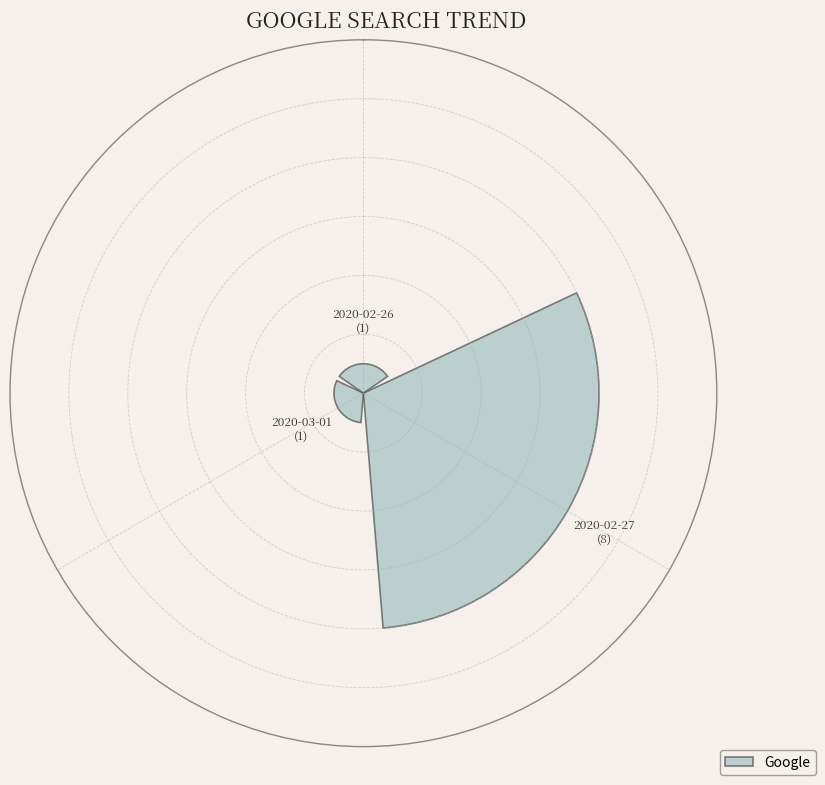

What is the maximum value shown in the chart?

8